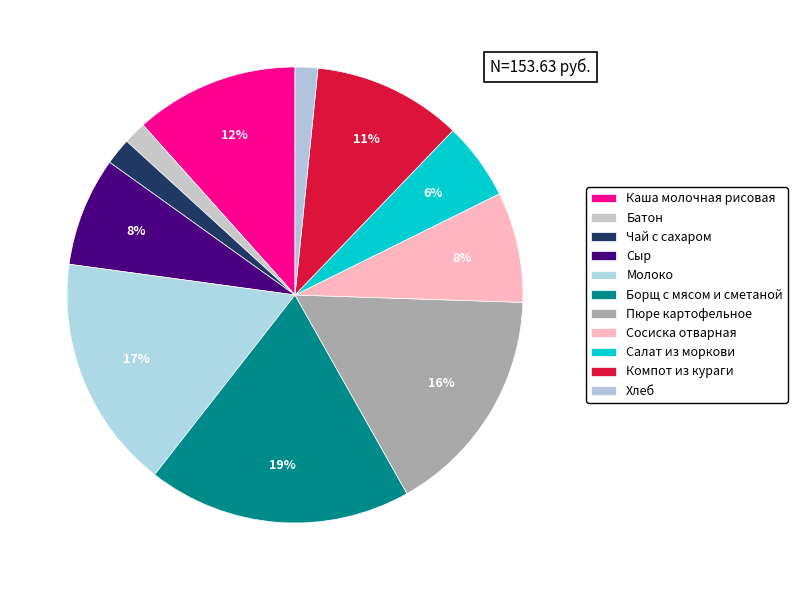

True or false: Чай с сахаром accounts for 2% of the total.

True